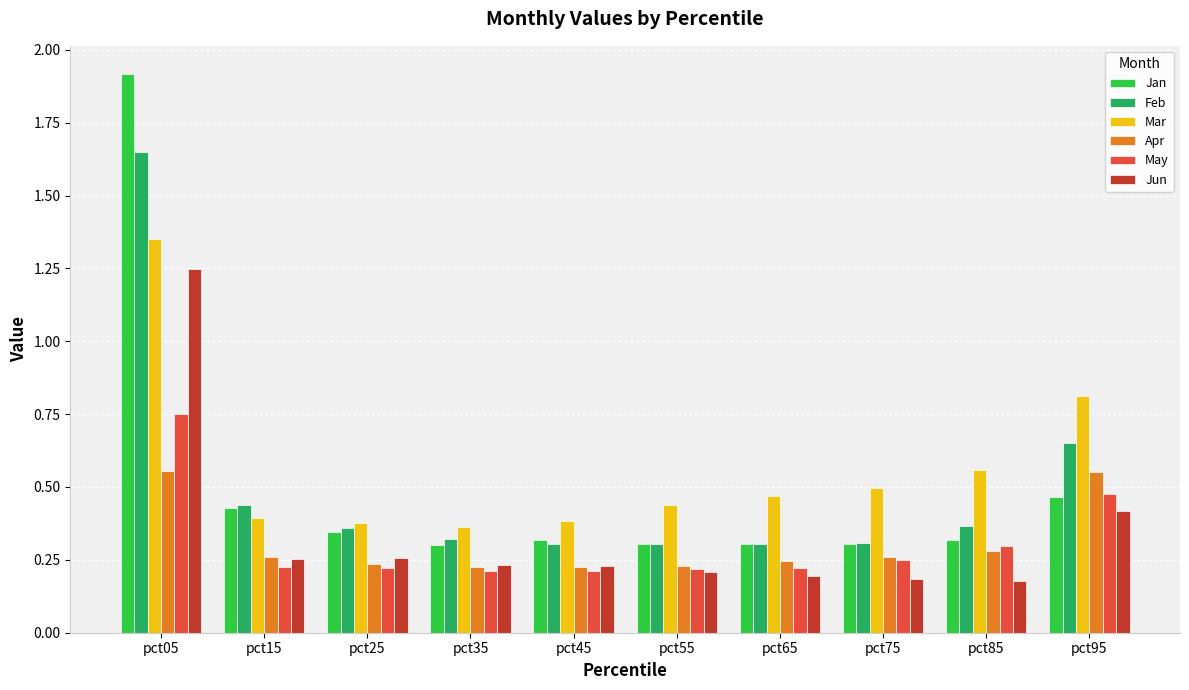

How many distinct data groups are displayed?

6